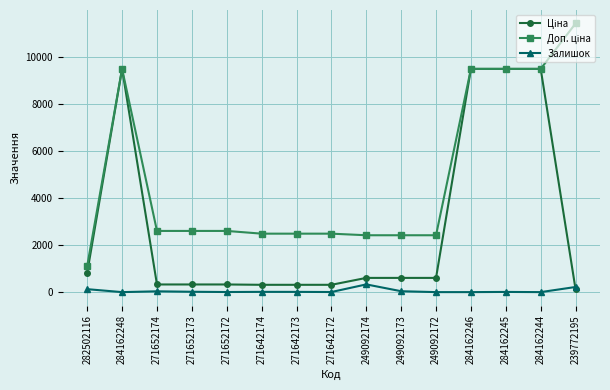

How many categories are shown in the chart?

15